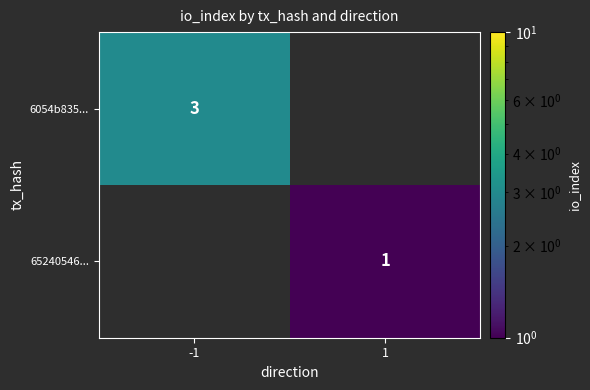

Is it true that 65240546... equals 1 at 1?

True